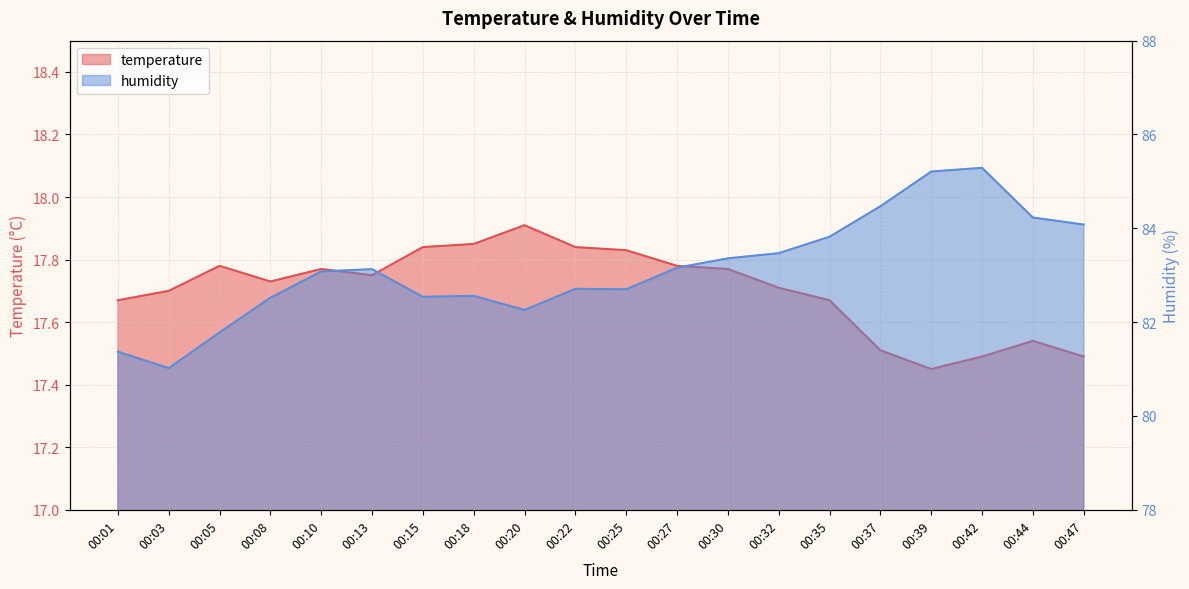

The humidity series shows 83.5 at 00:32. True or false?

True